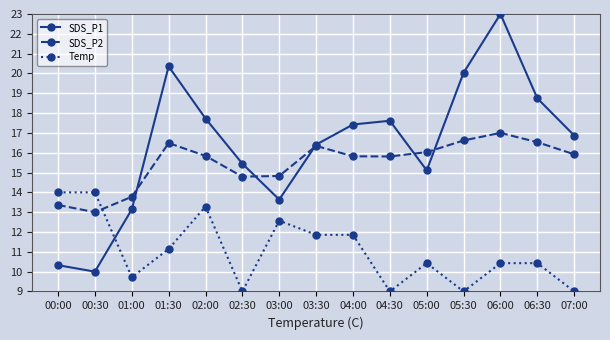

At which category is the sum across all series the highest?

06:00